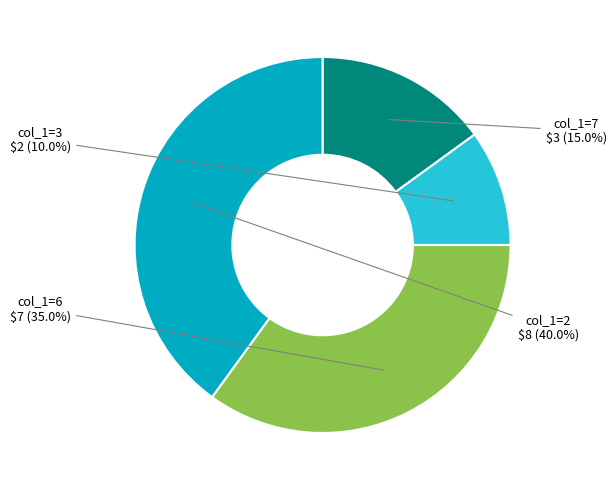

Count the number of slices in the pie.

4